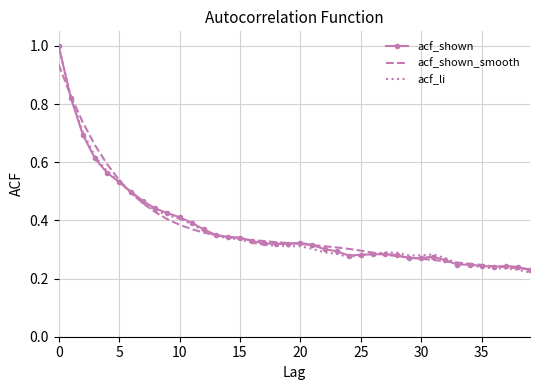

Which series has the largest range (max minus min)?

acf_li